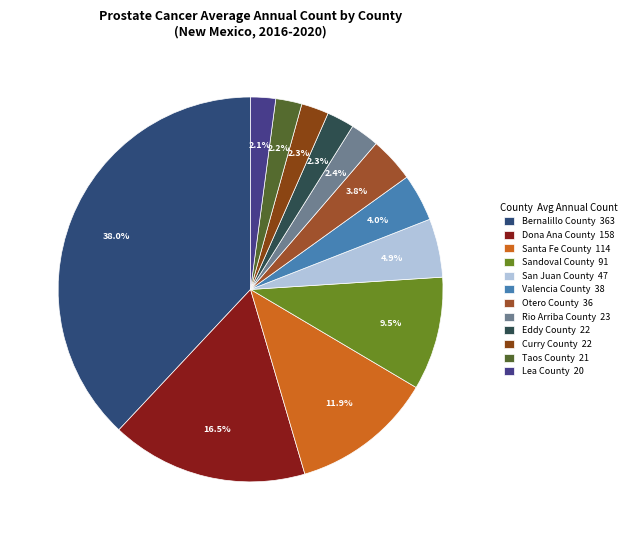

To the nearest percent, what is the difference between the largest and smallest slice percentages?

36%